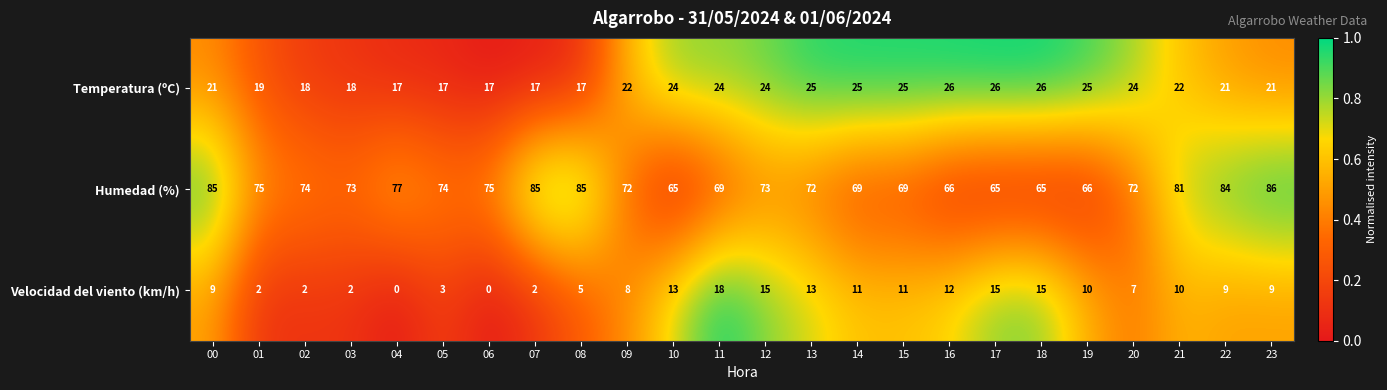

Is it true that Temperatura (ºC) equals 31 at 03?

False